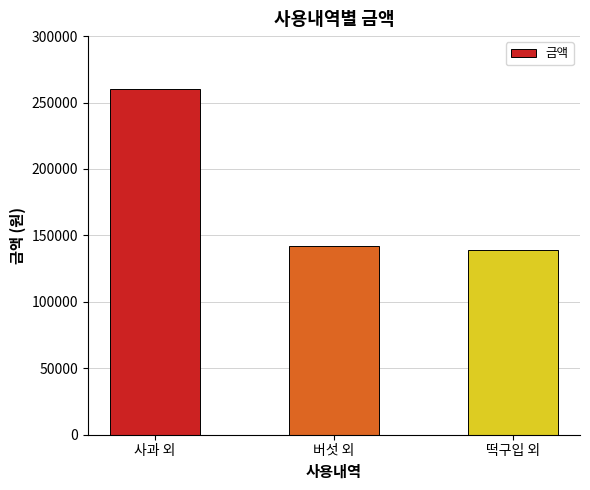

Rank the categories by value from lowest to highest.

떡구입 외, 버섯 외, 사과 외